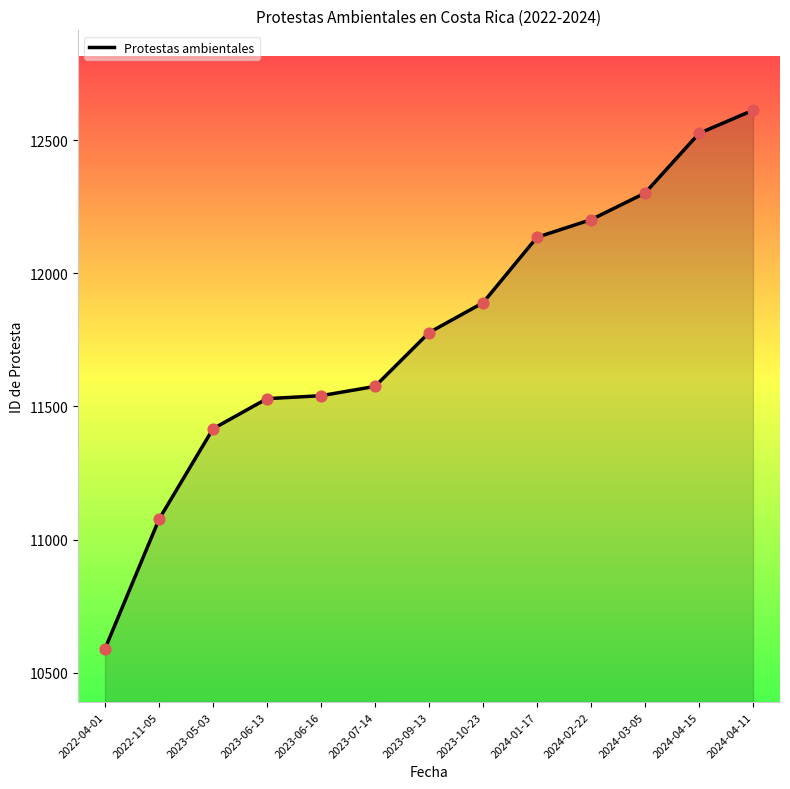

What is the ratio of the value at 2024-03-05 to the value at 2024-01-17?

1.0